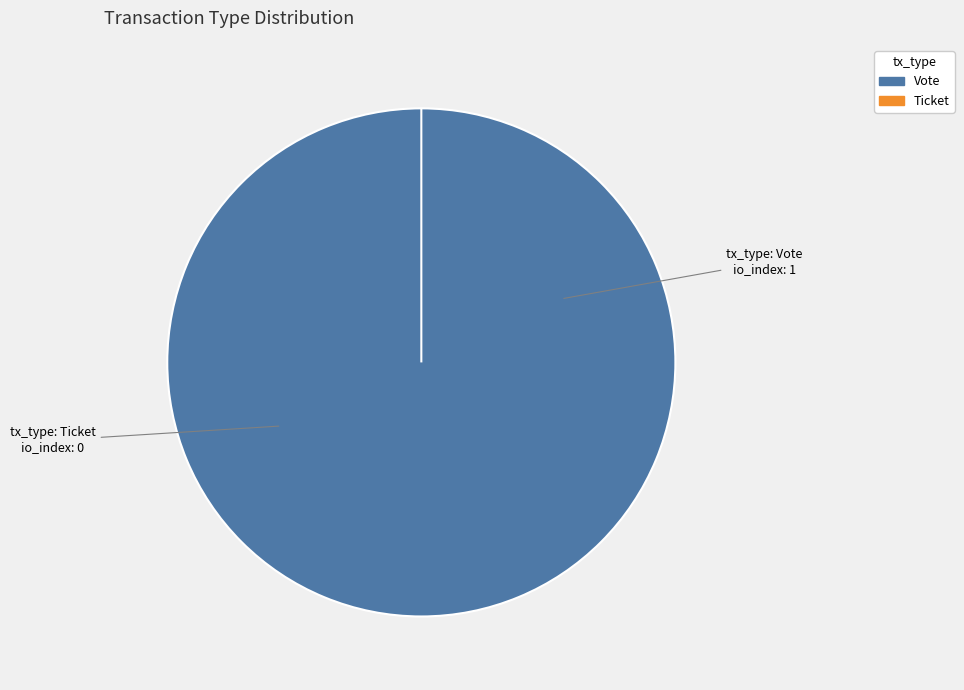

What is the change in value from Vote to Ticket?

-1